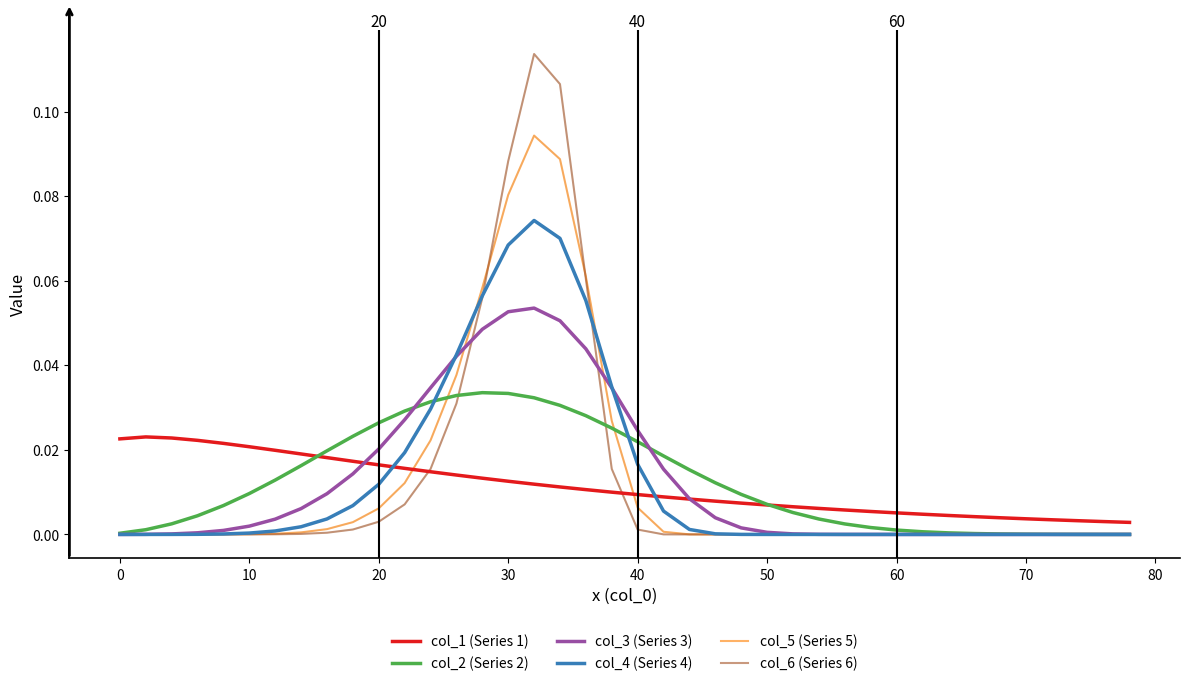

Which series has the widest spread of values?

col_6 (Series 6)